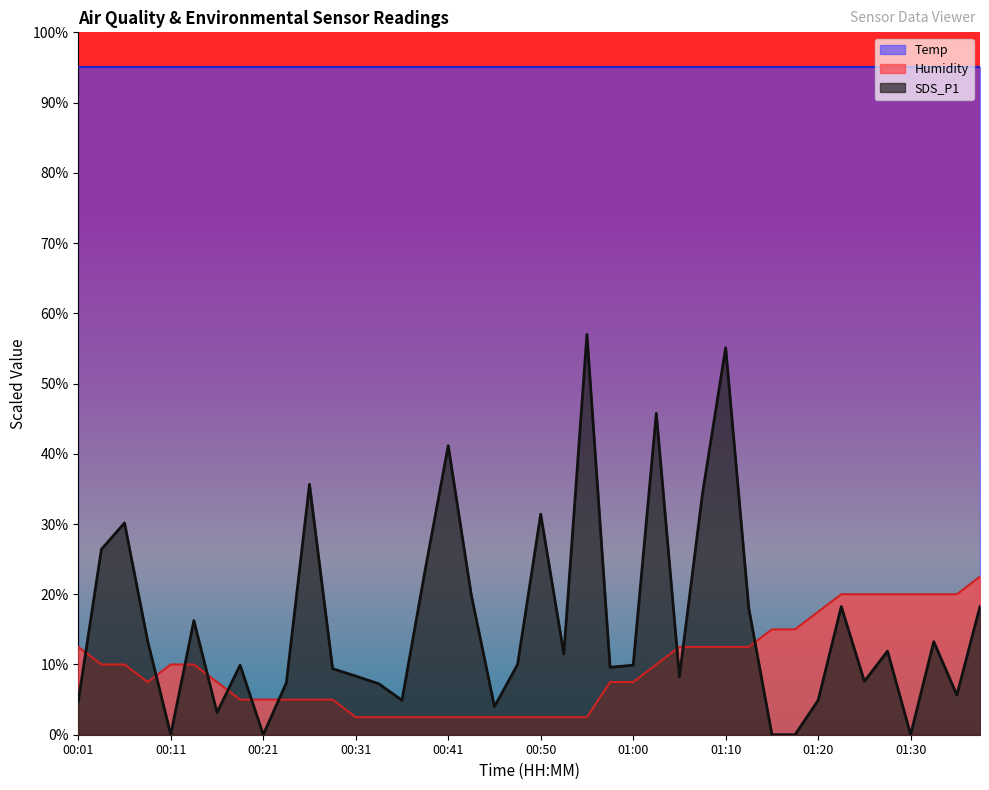

The value of Temp at 01:25 is 20.0. True or false?

True